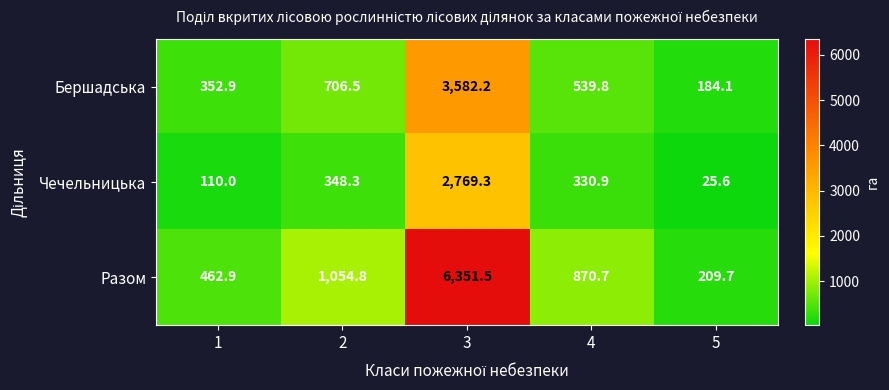

Read the Бершадська value at 3.

3582.2